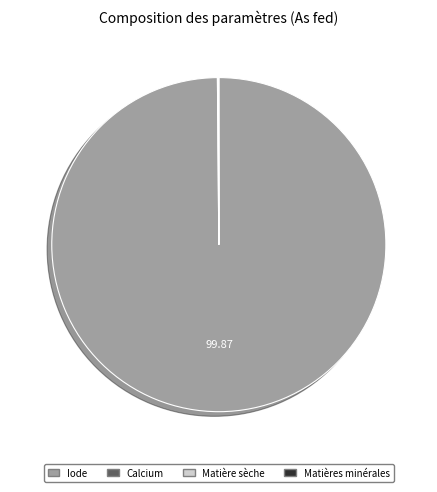

Is Iode the majority of the pie?

Yes